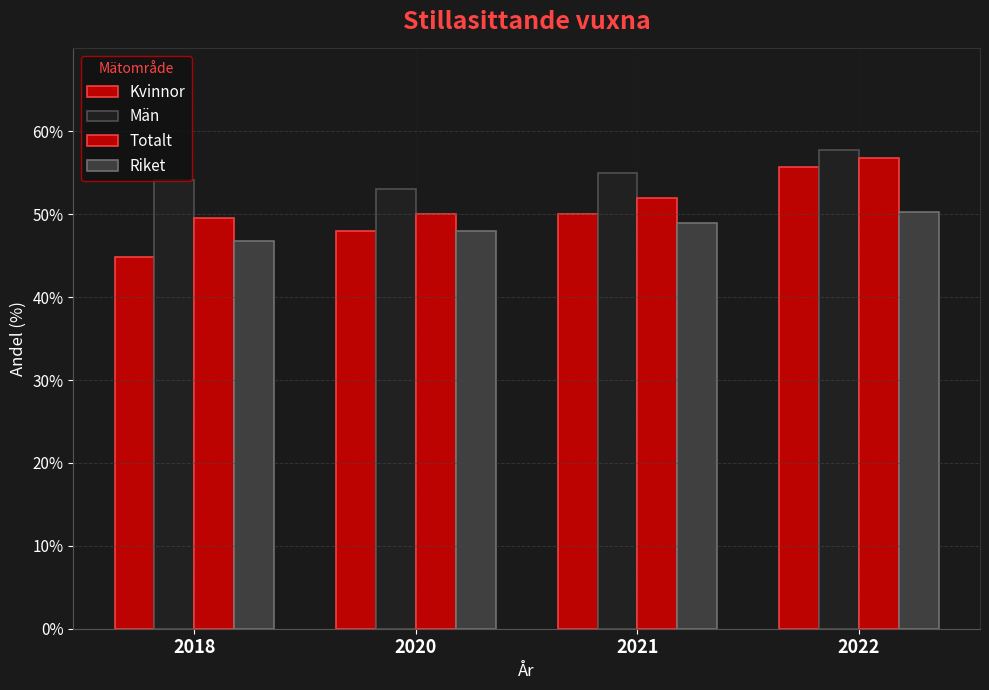

How many data points does each series have?

4